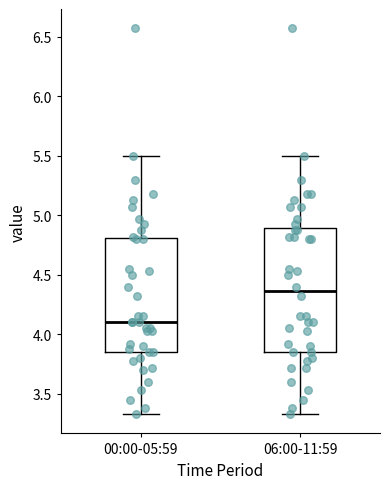

Reading left to right, transcribe this box plot: for each box, give where its median line is, the range the box spans, and where its two whiskers end, as read against the y-axis. The values are not printed on the chart, so give them approximately, as read against the axis.

00:00-05:59: median 4.10, box 3.85 to 4.80, whiskers 3.35 to 5.50
06:00-11:59: median 4.35, box 3.85 to 4.90, whiskers 3.35 to 5.50